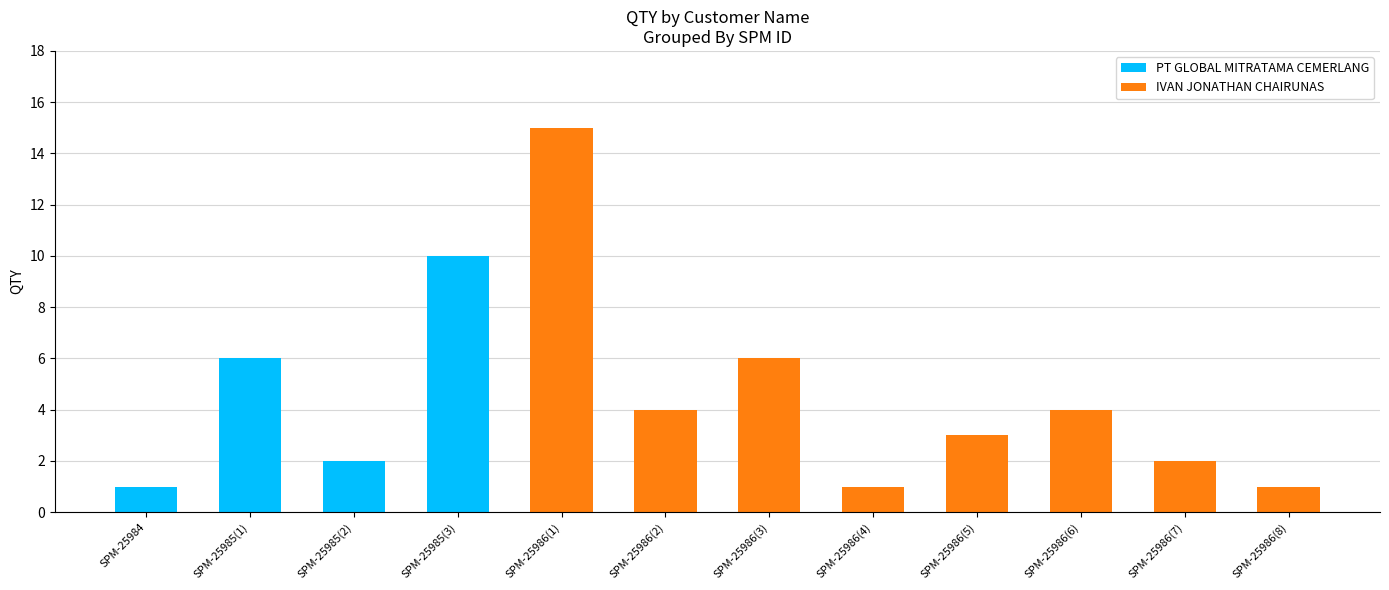

The PT GLOBAL MITRATAMA CEMERLANG series shows -6 at SPM-25986(2). True or false?

False